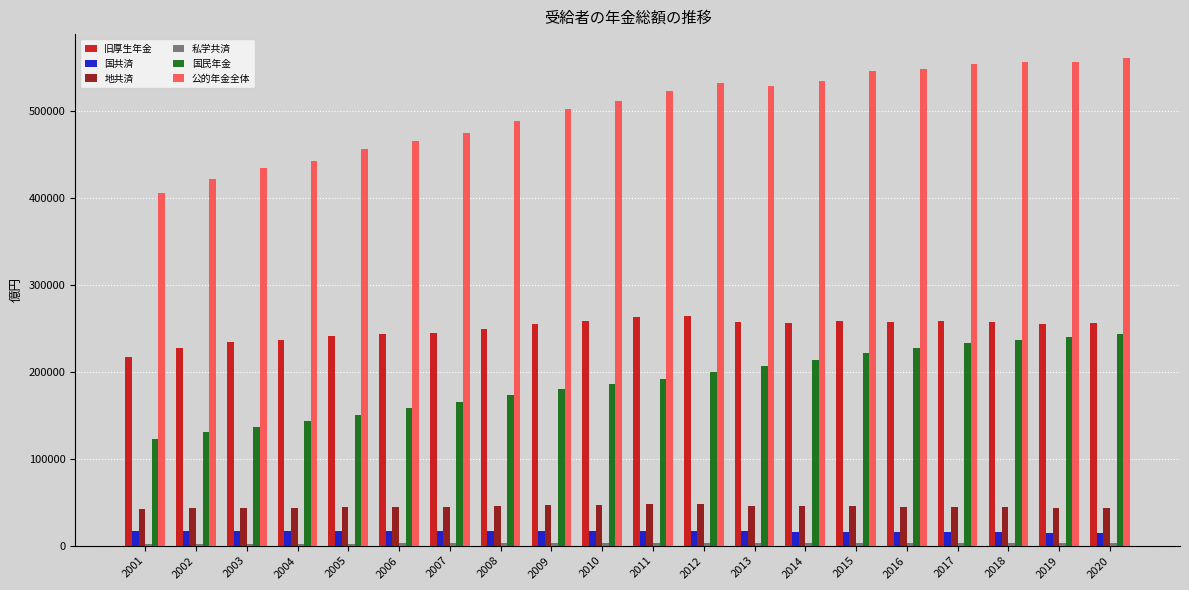

What is the value of the 公的年金全体 bar at the 2nd from the left?

420979